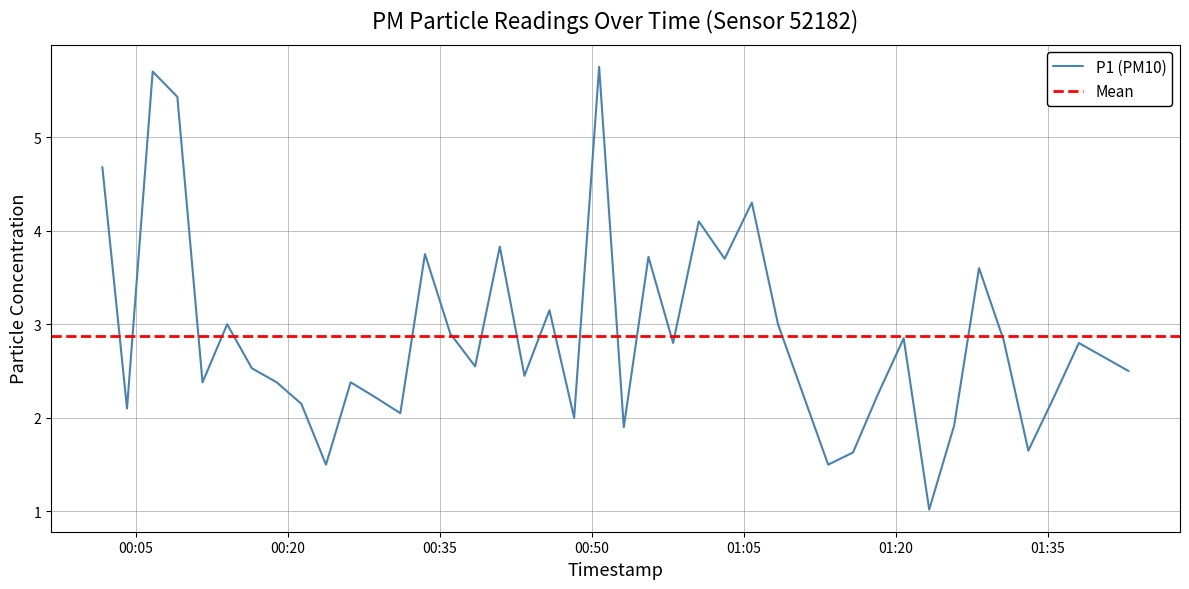

What is the lowest value of the P1 (PM10) series?

1.0